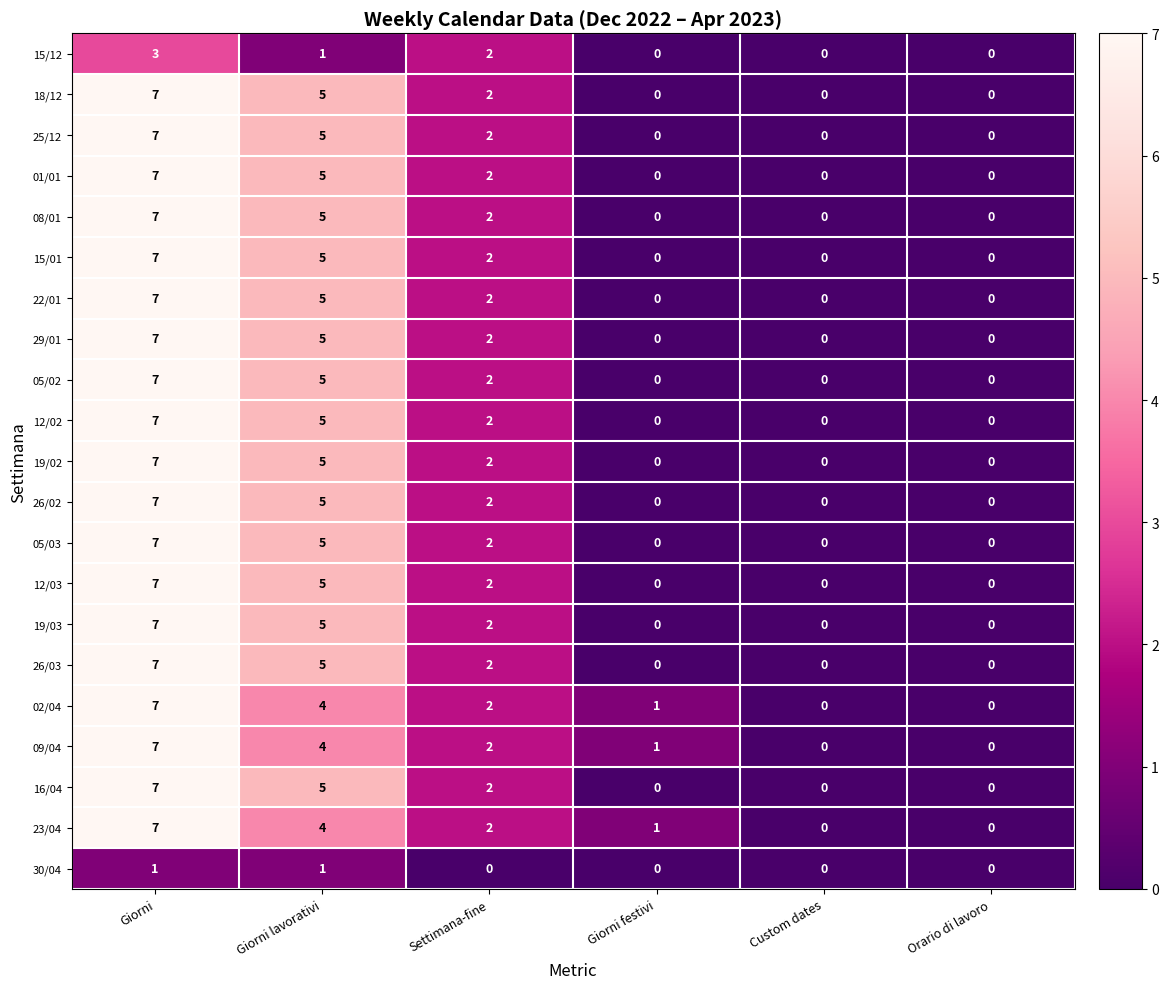

What is the difference between the highest and lowest values at Giorni lavorativi?

4